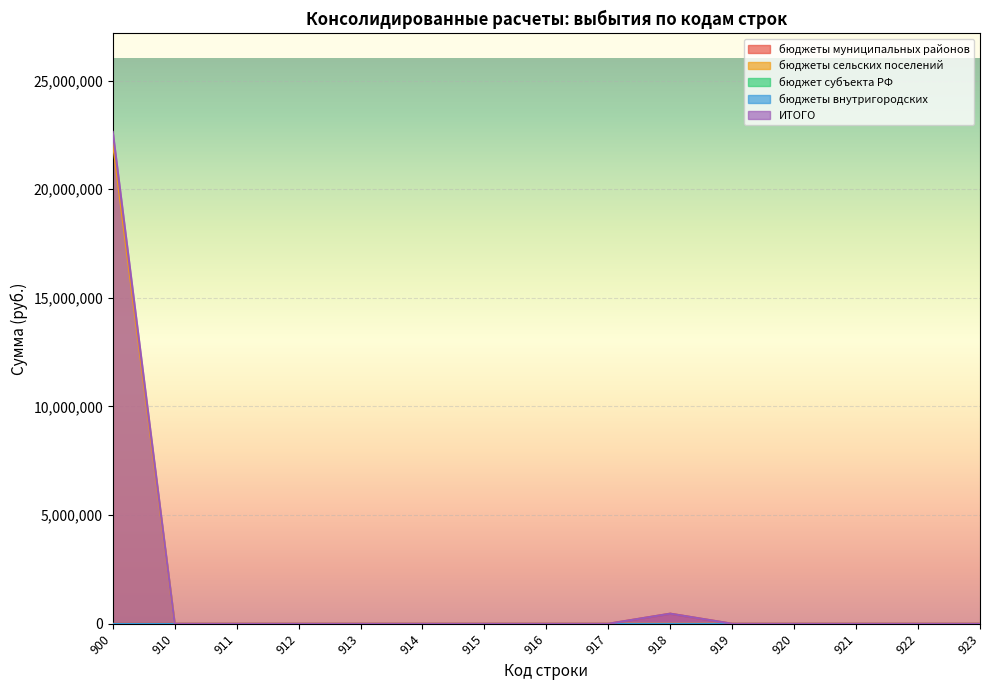

Which series has the largest total across all categories?

ИТОГО